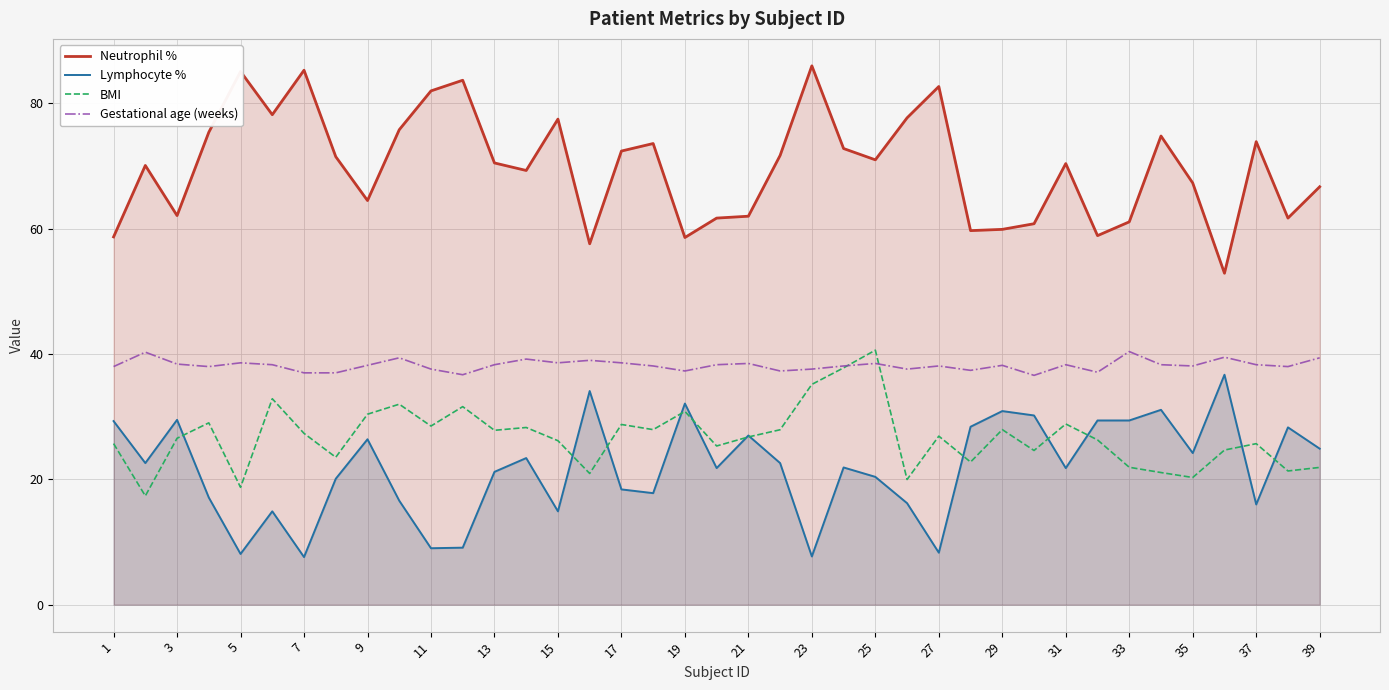

What is the difference between the highest and lowest values at 31?

48.6